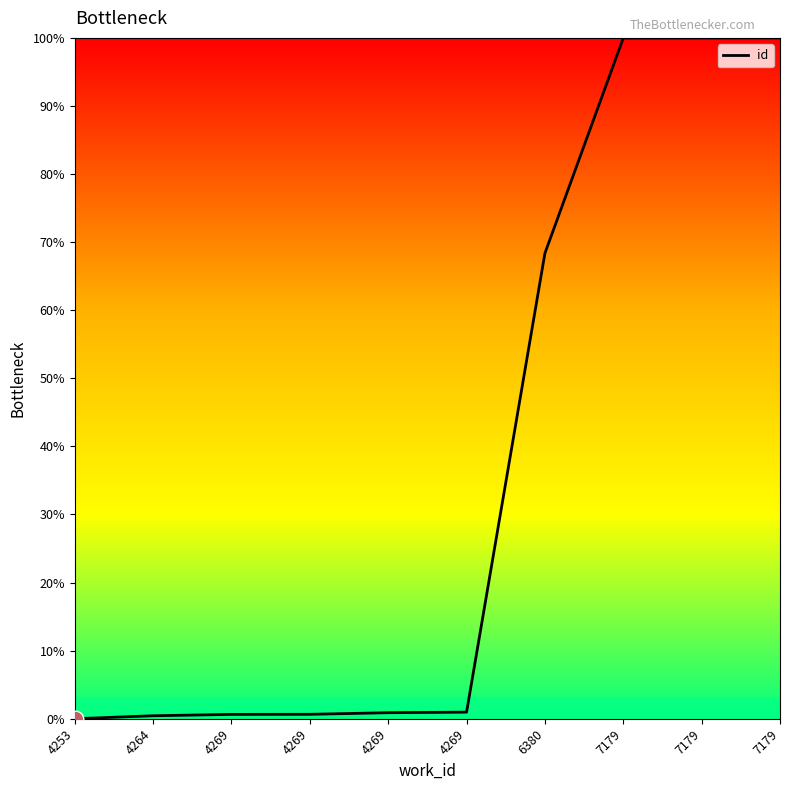

What is the greatest value displayed?

100.0